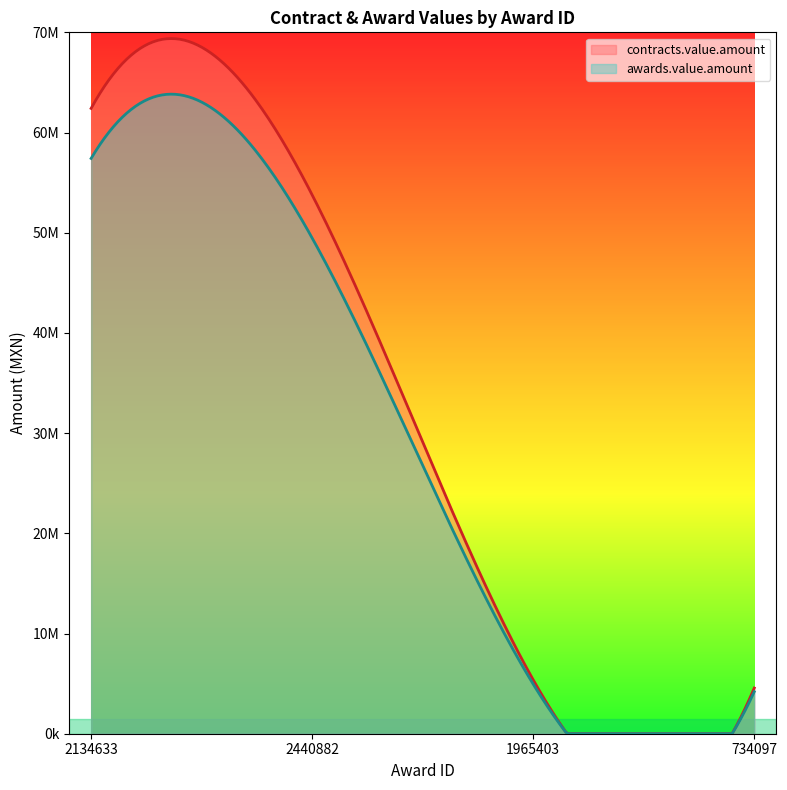

At which label is contracts.value.amount closest to 33483907?

2440882